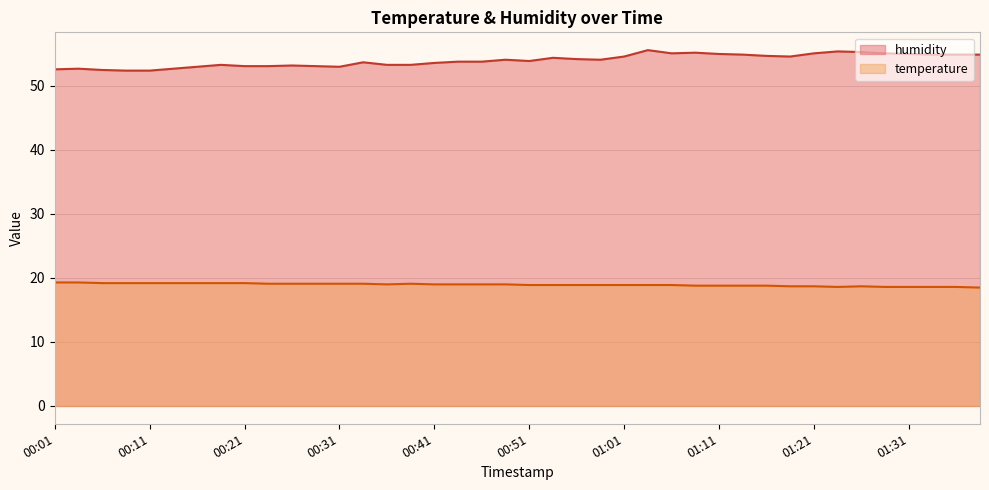

At which category does temperature reach its first local valley?

00:36